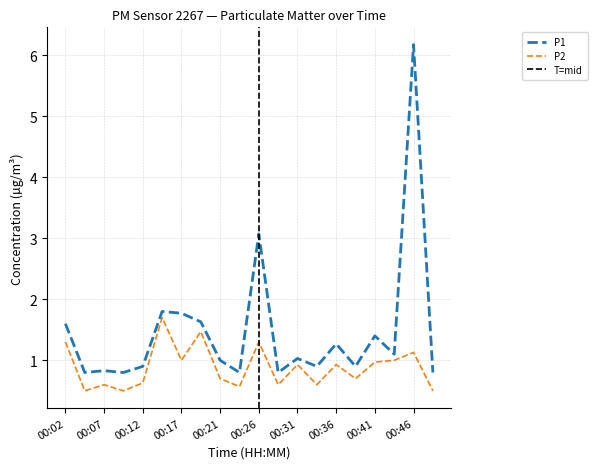

Between 00:09 and 00:41, which is larger?

00:41